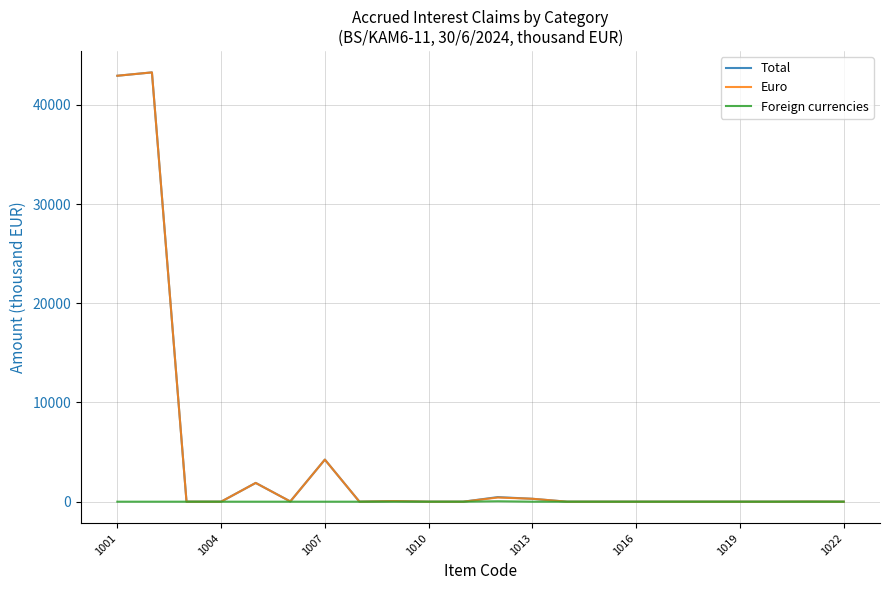

What is the highest value of the Total series?

43271